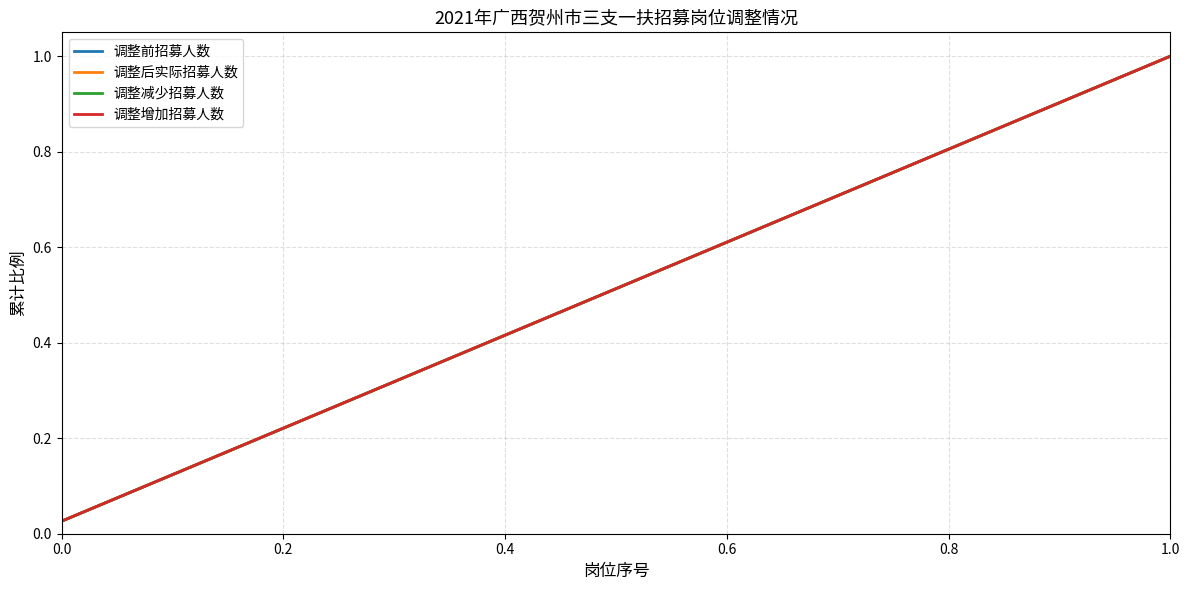

Does the chart display data point markers on the line(s)?

No